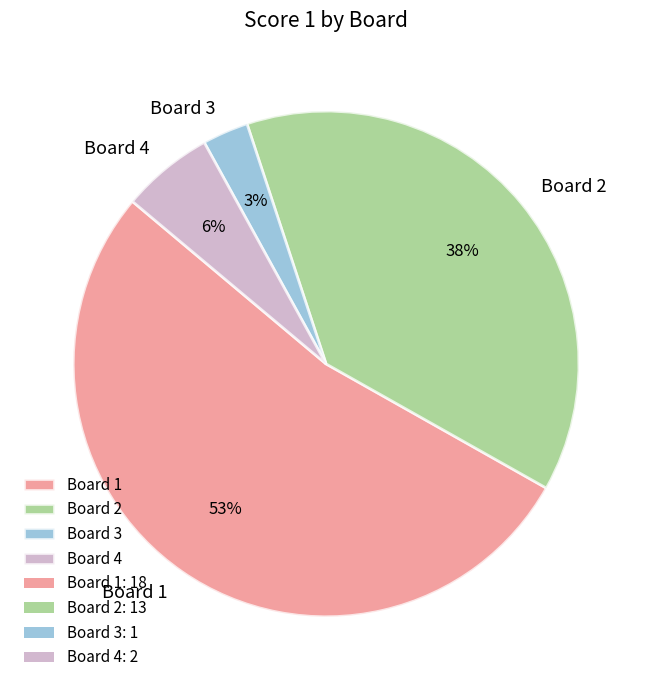

To the nearest percent, what is the average slice percentage?

25%